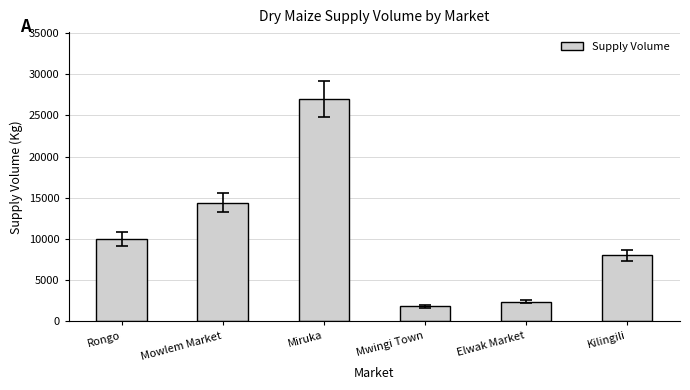

What is the difference between the second highest and second lowest values?

12000